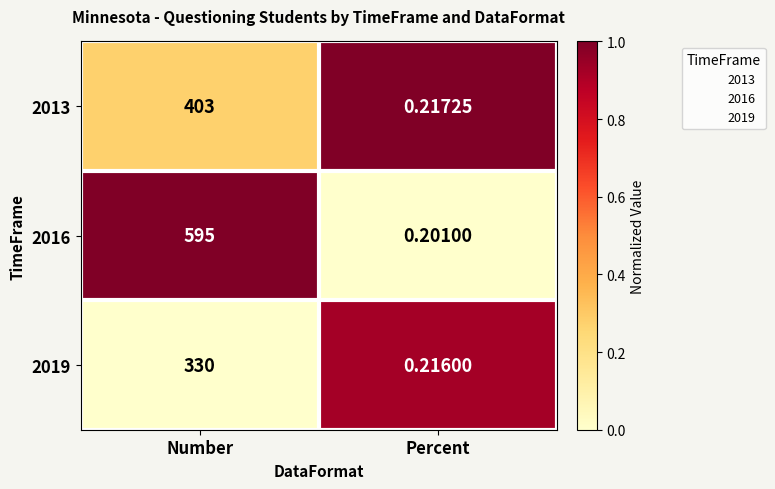

At which category is the sum across all series the highest?

Number